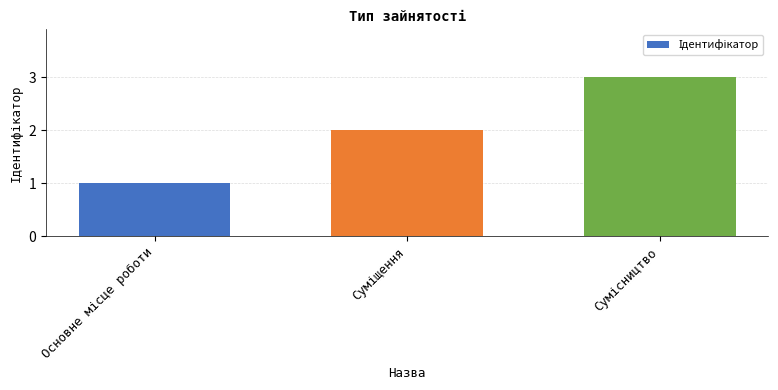

What is the sum of all values?

6